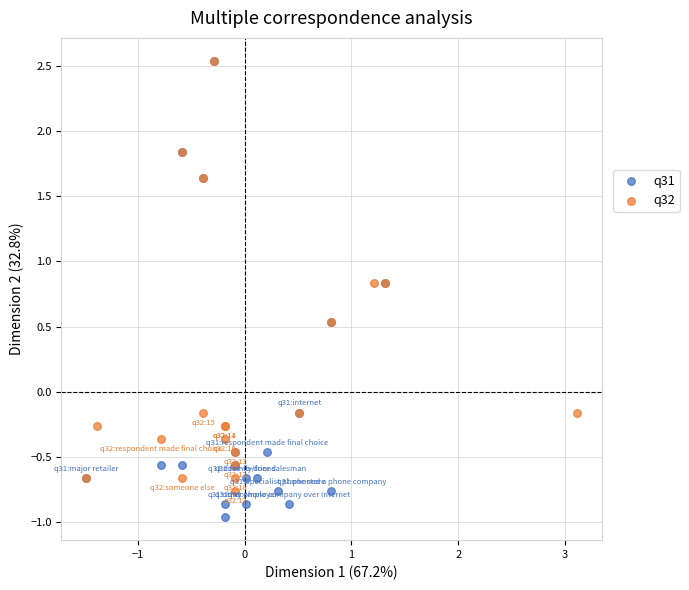

Which series reaches the minimum Y coordinate?

q31